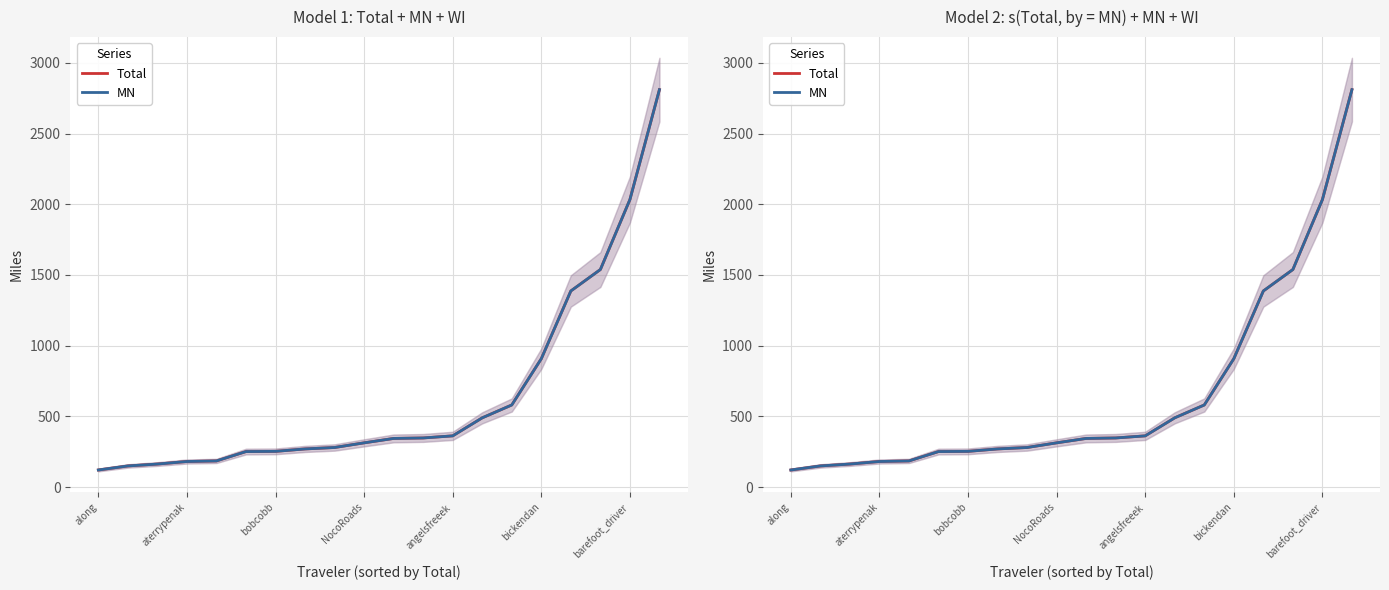

True or false: MN and Total intersect in this chart.

False